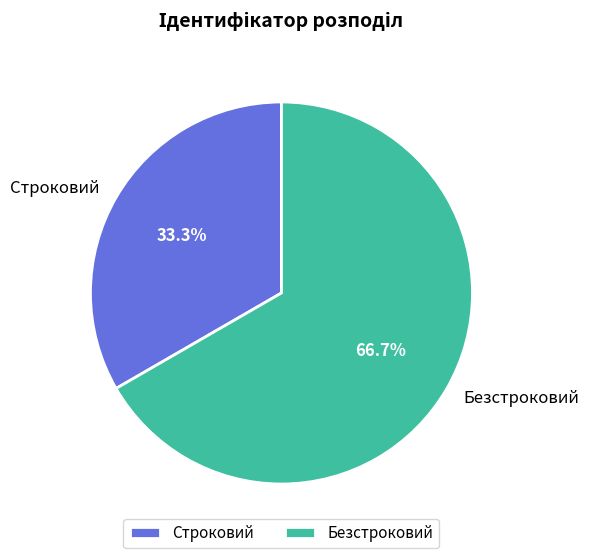

To the nearest percent, what portion does Строковий represent?

33%